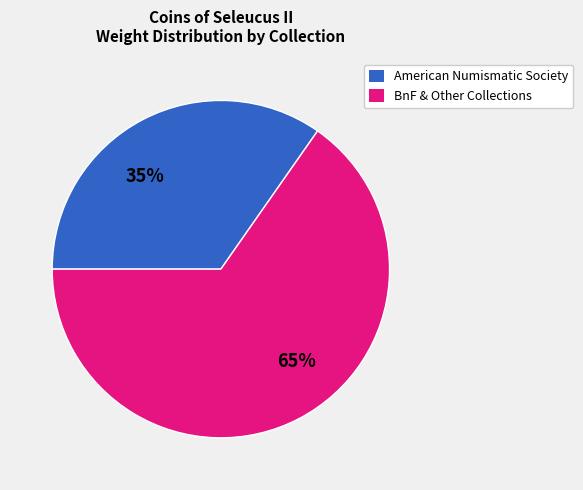

To the nearest percent, what is the average slice percentage?

50%